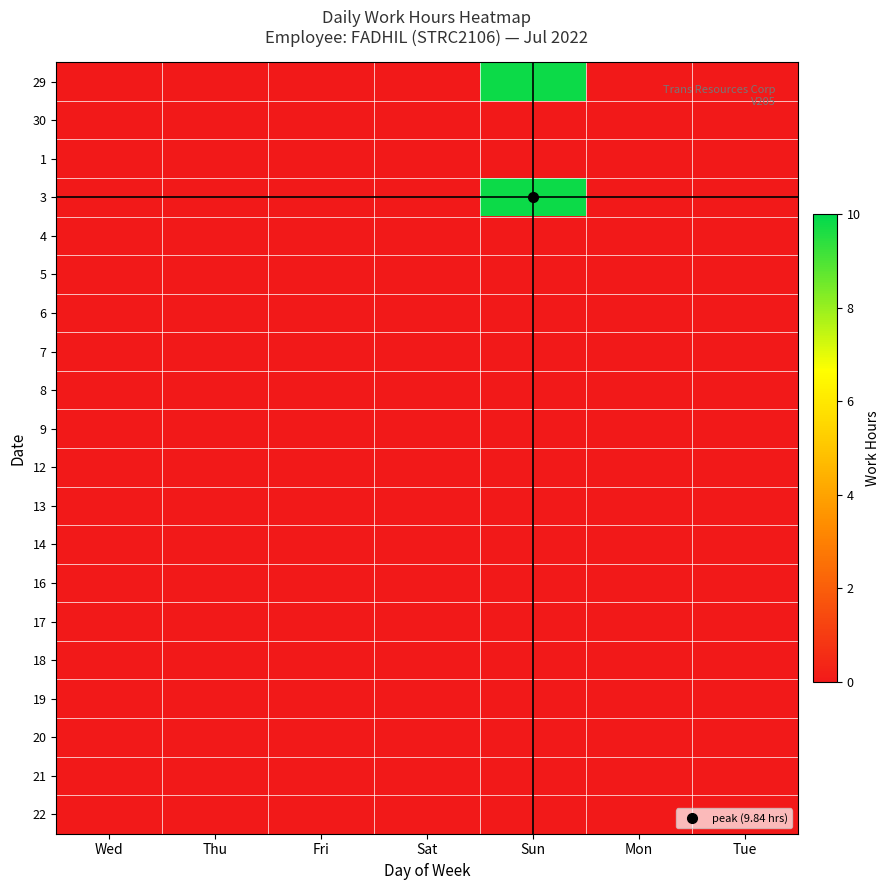

Reading left to right, list all the values displayed in this chart.

29: Wed=0.0	Thu=0.0	Fri=0.0	Sat=0.0	Sun=9.8	Mon=0.0	Tue=0.0
30: Wed=0.0	Thu=0.0	Fri=0.0	Sat=0.0	Sun=0.0	Mon=0.0	Tue=0.0
1: Wed=0.0	Thu=0.0	Fri=0.0	Sat=0.0	Sun=0.0	Mon=0.0	Tue=0.0
3: Wed=0.0	Thu=0.0	Fri=0.0	Sat=0.0	Sun=9.8	Mon=0.0	Tue=0.0
4: Wed=0.0	Thu=0.0	Fri=0.0	Sat=0.0	Sun=0.0	Mon=0.0	Tue=0.0
5: Wed=0.0	Thu=0.0	Fri=0.0	Sat=0.0	Sun=0.0	Mon=0.0	Tue=0.0
6: Wed=0.0	Thu=0.0	Fri=0.0	Sat=0.0	Sun=0.0	Mon=0.0	Tue=0.0
7: Wed=0.0	Thu=0.0	Fri=0.0	Sat=0.0	Sun=0.0	Mon=0.0	Tue=0.0
8: Wed=0.0	Thu=0.0	Fri=0.0	Sat=0.0	Sun=0.0	Mon=0.0	Tue=0.0
9: Wed=0.0	Thu=0.0	Fri=0.0	Sat=0.0	Sun=0.0	Mon=0.0	Tue=0.0
12: Wed=0.0	Thu=0.0	Fri=0.0	Sat=0.0	Sun=0.0	Mon=0.0	Tue=0.0
13: Wed=0.0	Thu=0.0	Fri=0.0	Sat=0.0	Sun=0.0	Mon=0.0	Tue=0.0
14: Wed=0.0	Thu=0.0	Fri=0.0	Sat=0.0	Sun=0.0	Mon=0.0	Tue=0.0
16: Wed=0.0	Thu=0.0	Fri=0.0	Sat=0.0	Sun=0.0	Mon=0.0	Tue=0.0
17: Wed=0.0	Thu=0.0	Fri=0.0	Sat=0.0	Sun=0.0	Mon=0.0	Tue=0.0
18: Wed=0.0	Thu=0.0	Fri=0.0	Sat=0.0	Sun=0.0	Mon=0.0	Tue=0.0
19: Wed=0.0	Thu=0.0	Fri=0.0	Sat=0.0	Sun=0.0	Mon=0.0	Tue=0.0
20: Wed=0.0	Thu=0.0	Fri=0.0	Sat=0.0	Sun=0.0	Mon=0.0	Tue=0.0
21: Wed=0.0	Thu=0.0	Fri=0.0	Sat=0.0	Sun=0.0	Mon=0.0	Tue=0.0
22: Wed=0.0	Thu=0.0	Fri=0.0	Sat=0.0	Sun=0.0	Mon=0.0	Tue=0.0